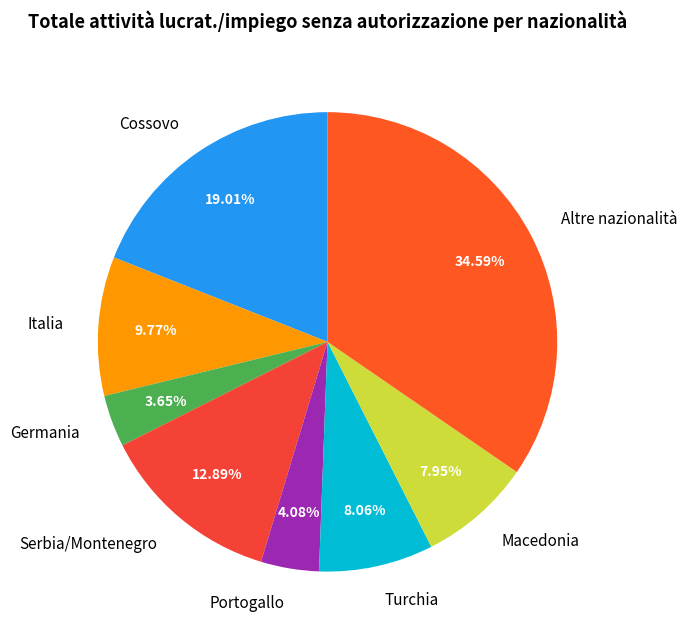

Do Macedonia and Serbia/Montenegro together represent more than half of the pie?

No